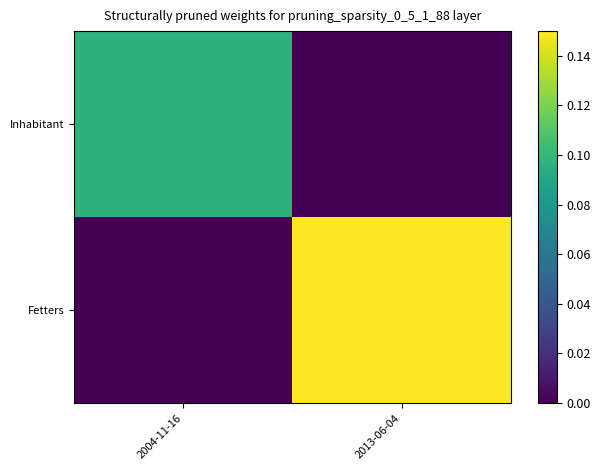

Reading left to right, extract all data points from this chart.

Inhabitant: 2004-11-16=0.1	2013-06-04=0.0
Fetters: 2004-11-16=0.0	2013-06-04=0.1